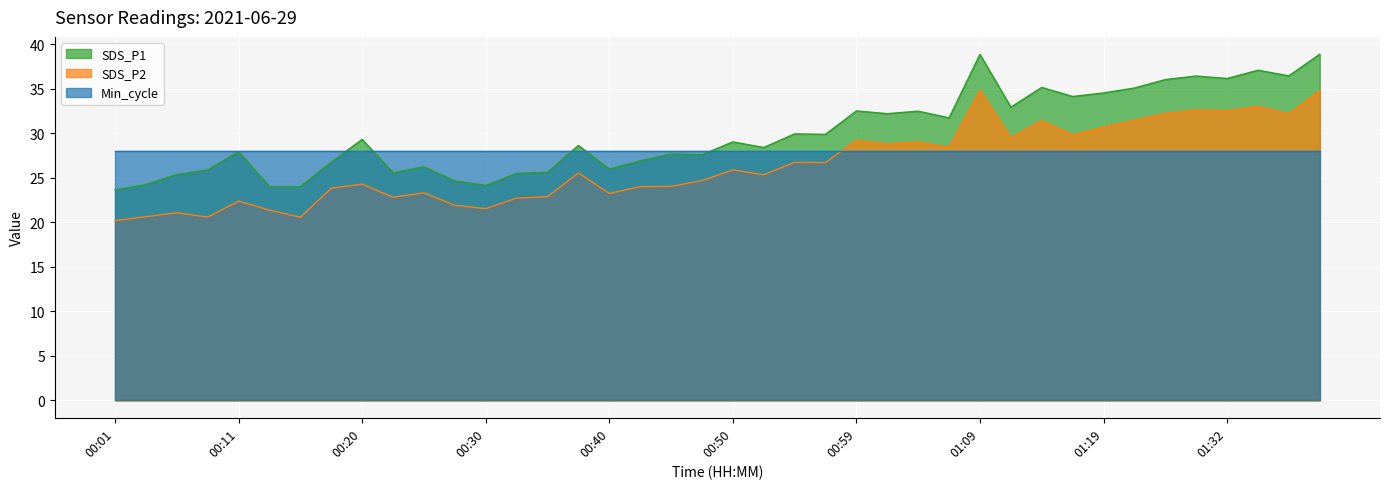

How many data points in SDS_P2 are above 25?

21